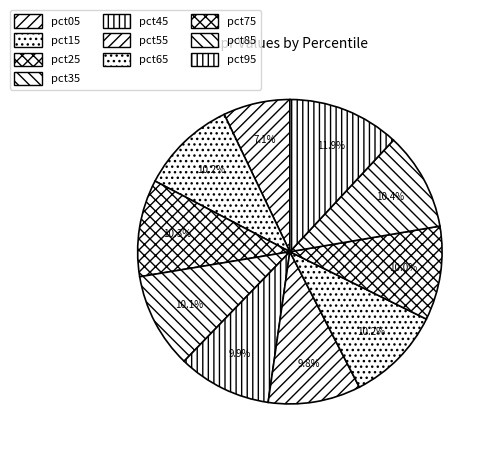

Count the number of slices in the pie.

10